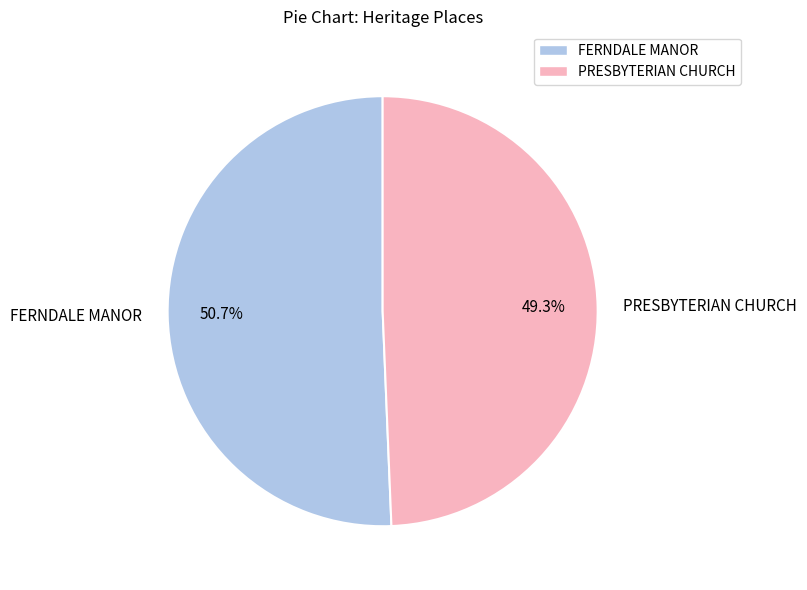

How many segments does this pie chart have?

2